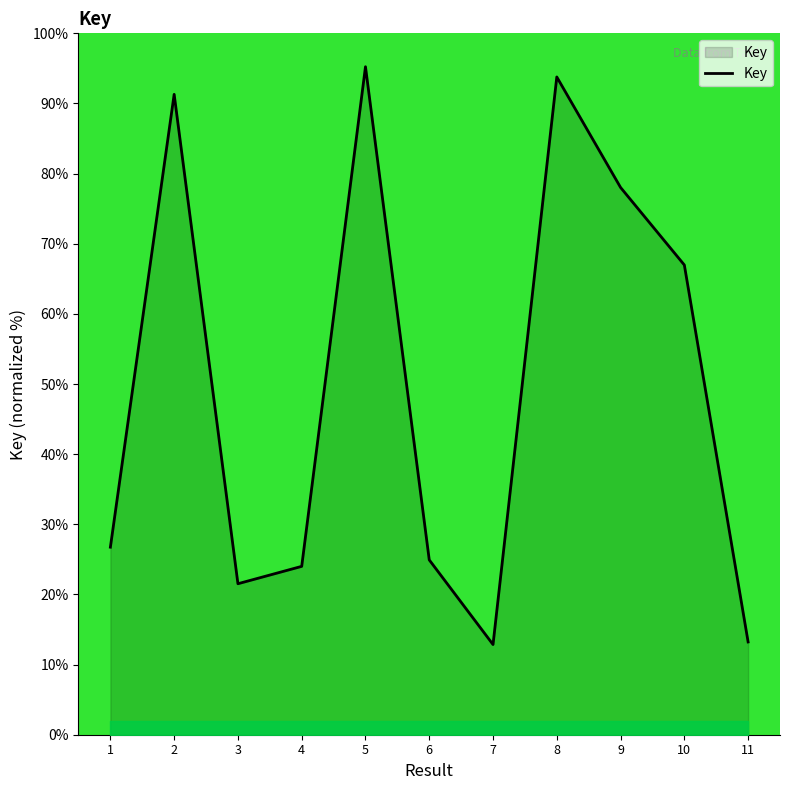

What is the difference between the maximum and minimum values?

82.4